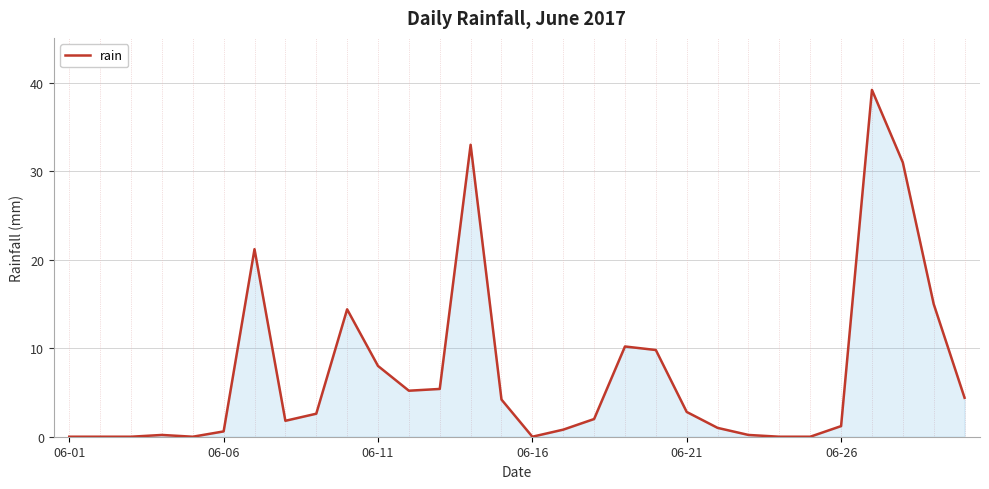

What is the difference between the maximum and minimum values?

39.2